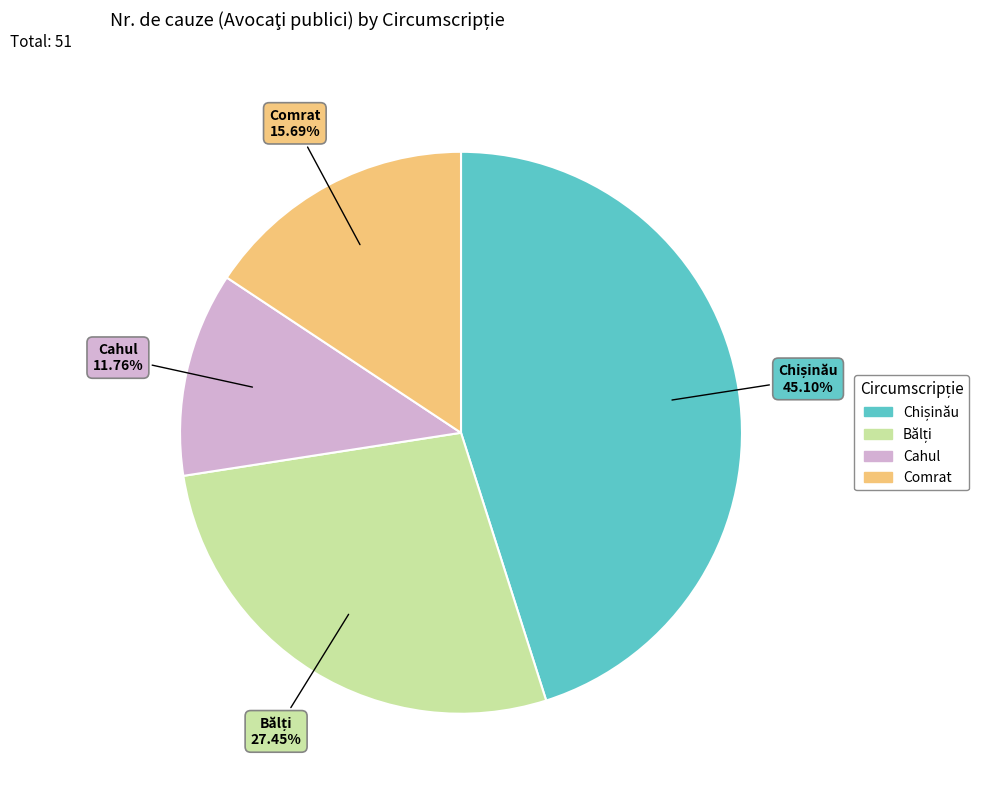

To the nearest percent, what is the difference between the largest and smallest slice percentages?

33%